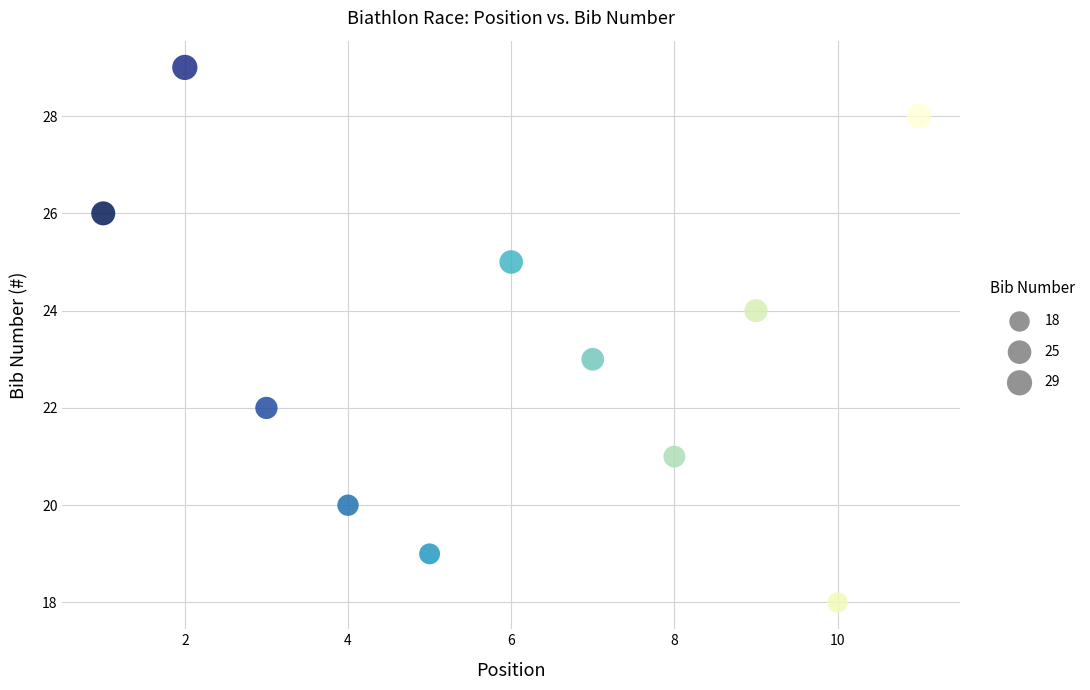

What is the range of X values (max minus min)?

10